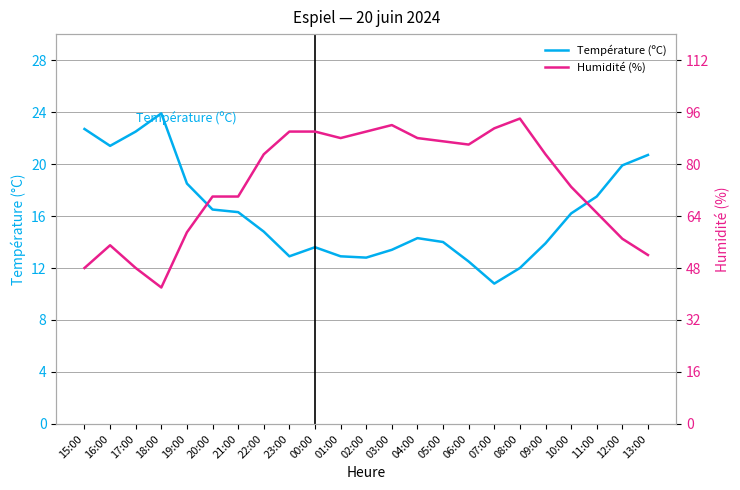

What is the sum of all Humidité (%) values?

1701.0